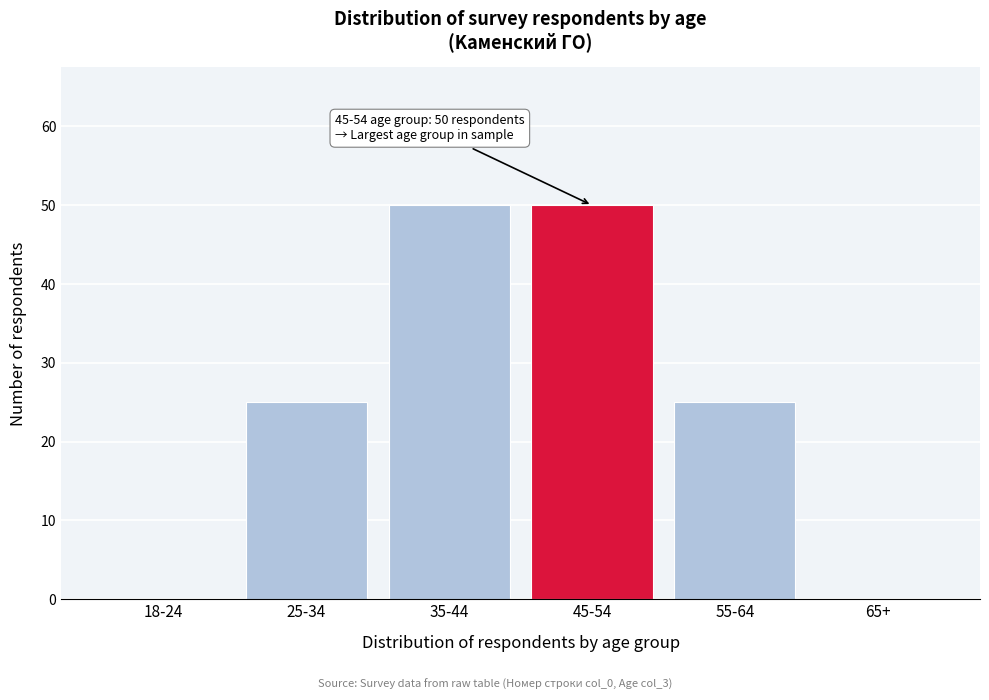

Reading right to left, transcribe all the data shown in this chart.

65+=0	55-64=25	45-54=50	35-44=50	25-34=25	18-24=0